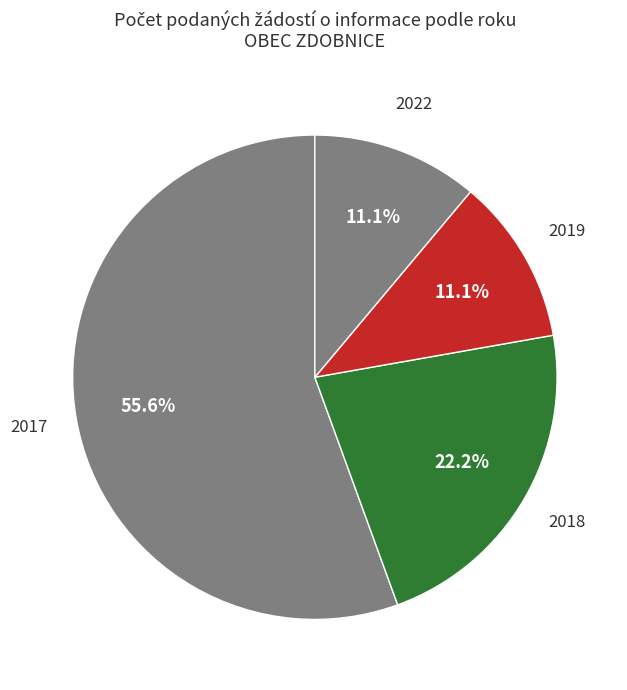

Is there a majority slice in this chart?

Yes